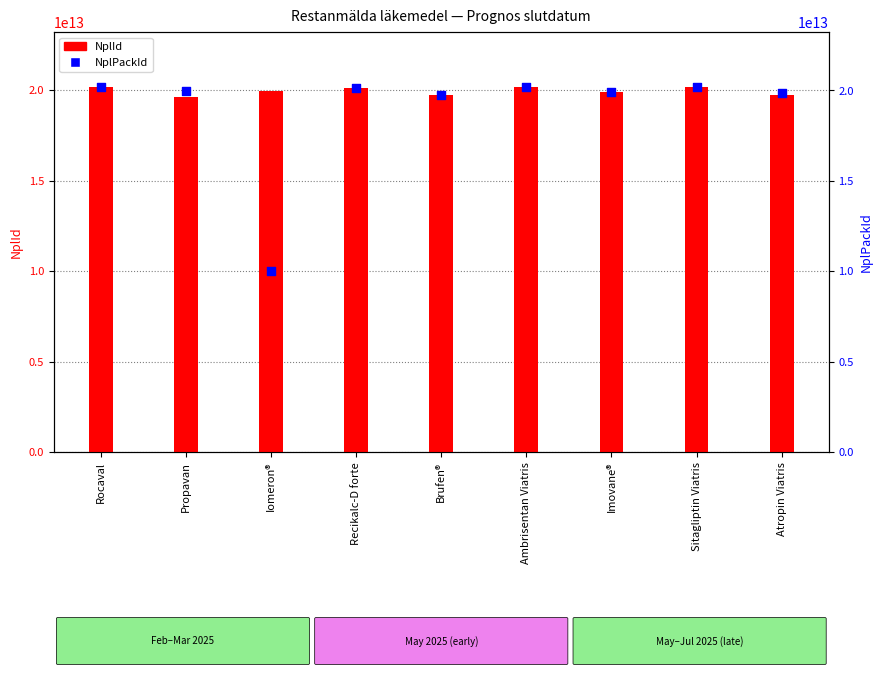

Which series contains the highest Y value?

NplPackId